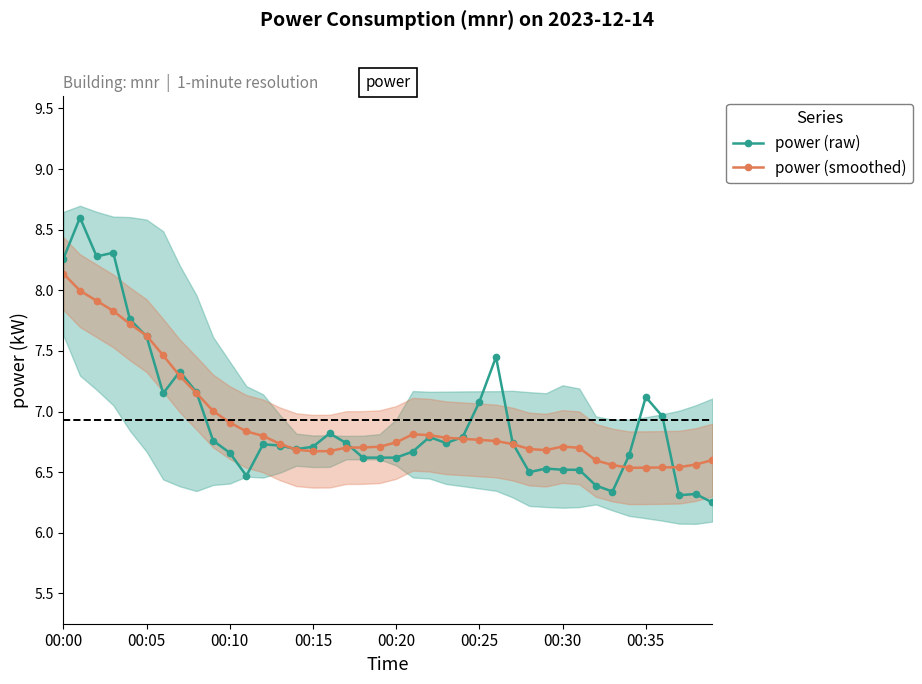

How many series are shown in this chart?

2